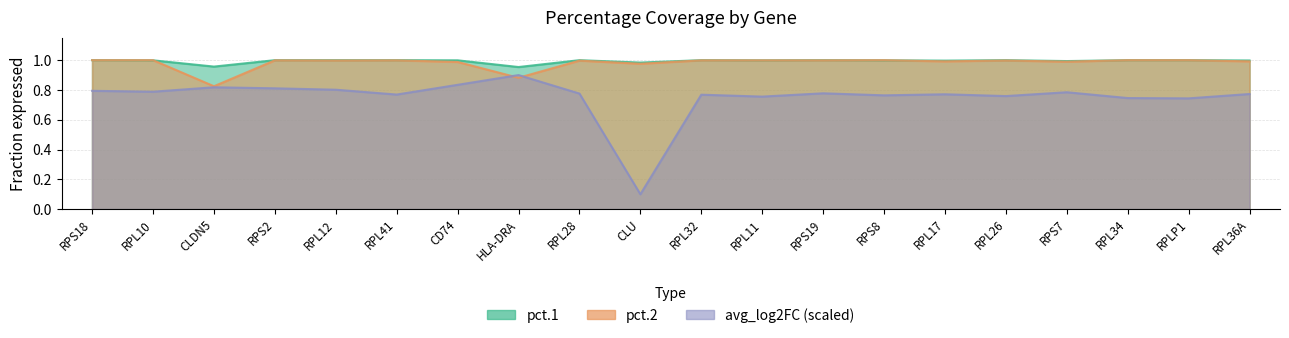

Where is pct.2 nearest to the value 0?

CLDN5